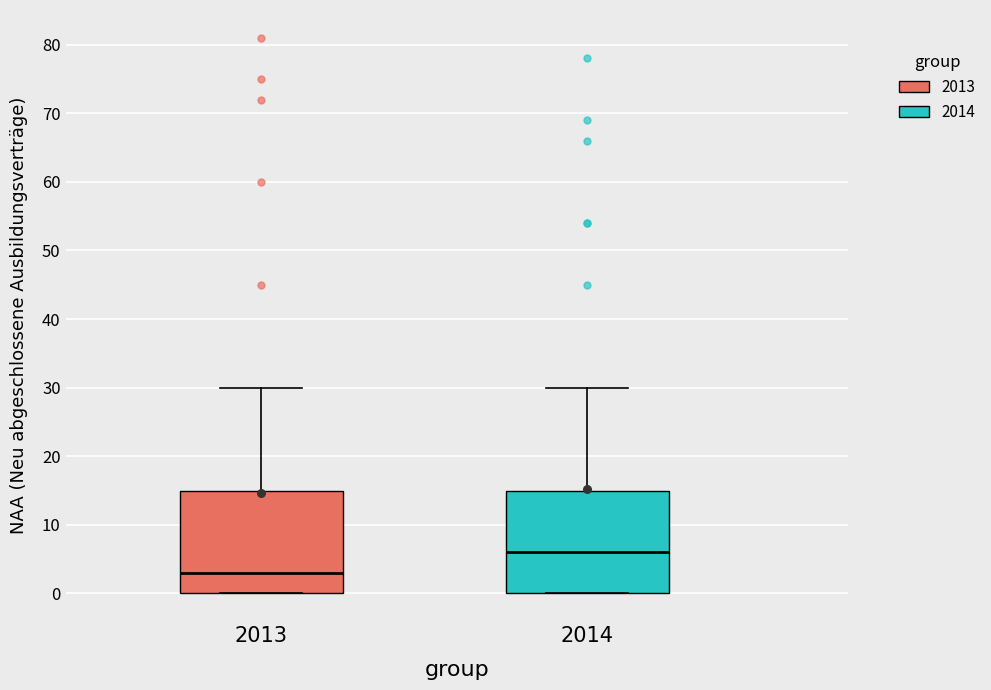

Reading left to right, transcribe this box plot: for each box, give where its median line is, the range the box spans, and where its two whiskers end, as read against the y-axis. The values are not printed on the chart, so give them approximately, as read against the axis.

2013: median 3, box 0 to 15, whiskers 0 to 30
2014: median 6, box 0 to 15, whiskers 0 to 30